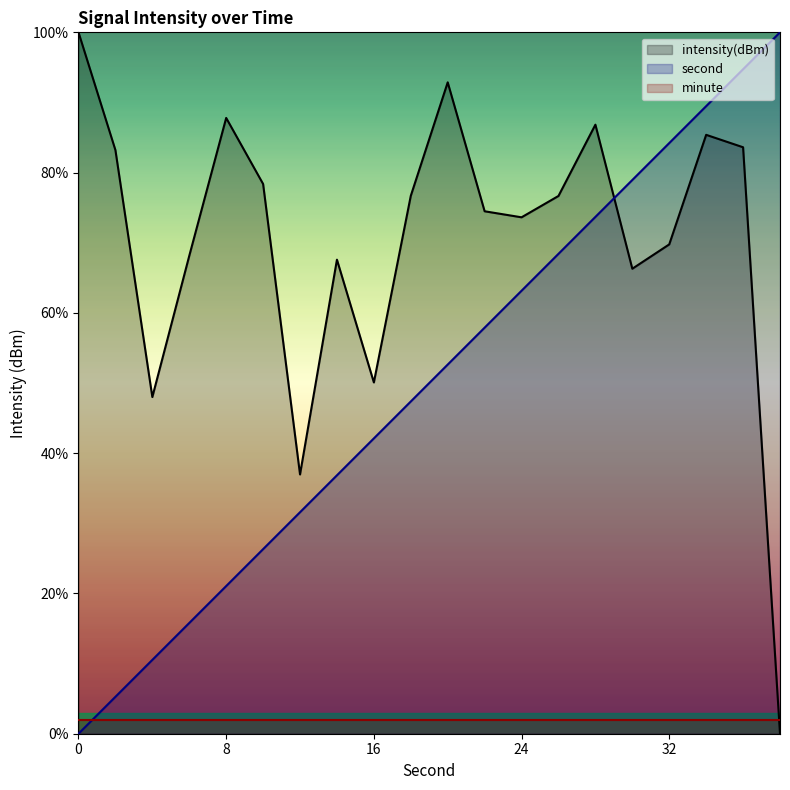

What is the sum of the second values at 26 and 22?

126.3